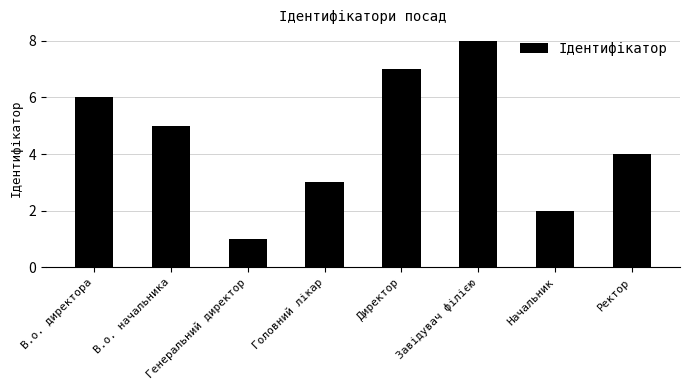

List the labels in order of value, largest first.

Завідувач філією, Директор, В.о. директора, В.о. начальника, Ректор, Головний лікар, Начальник, Генеральний директор